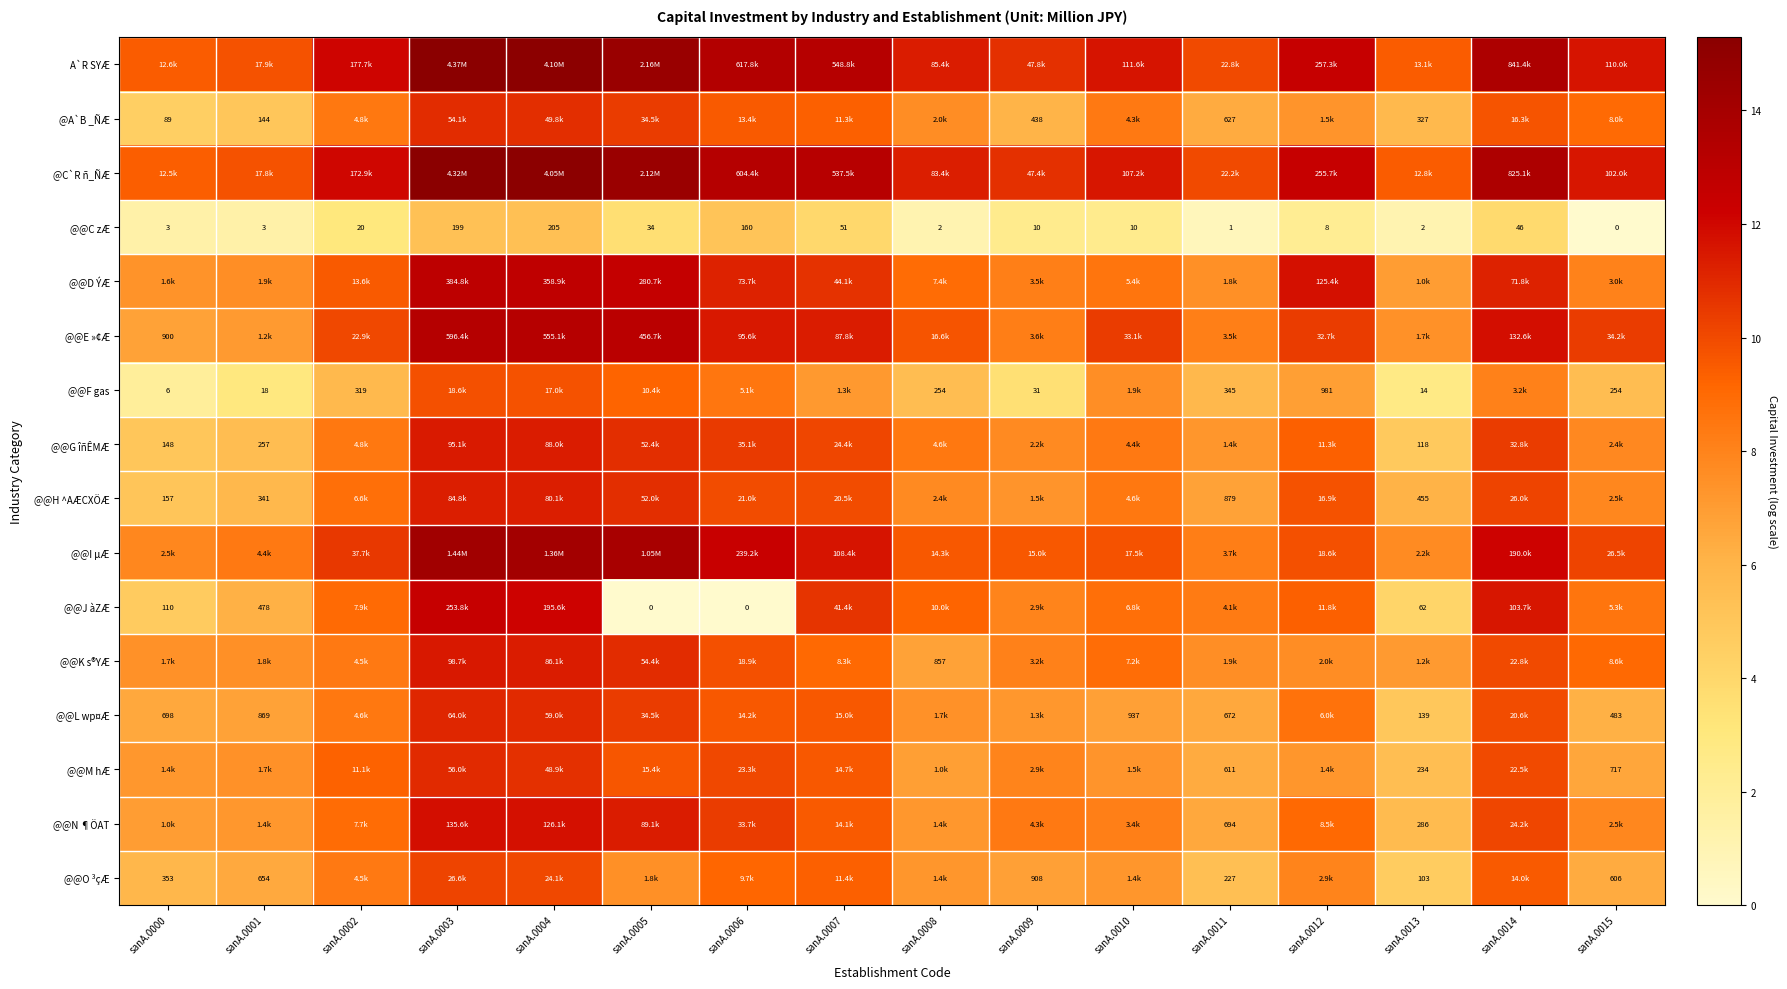

How many distinct data groups are displayed?

16